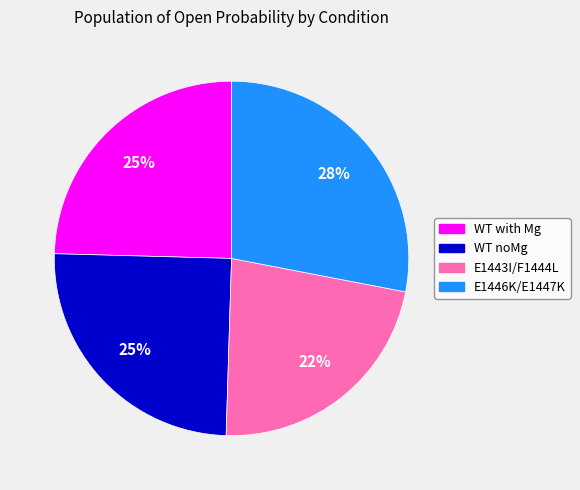

How many segments does this pie chart have?

4